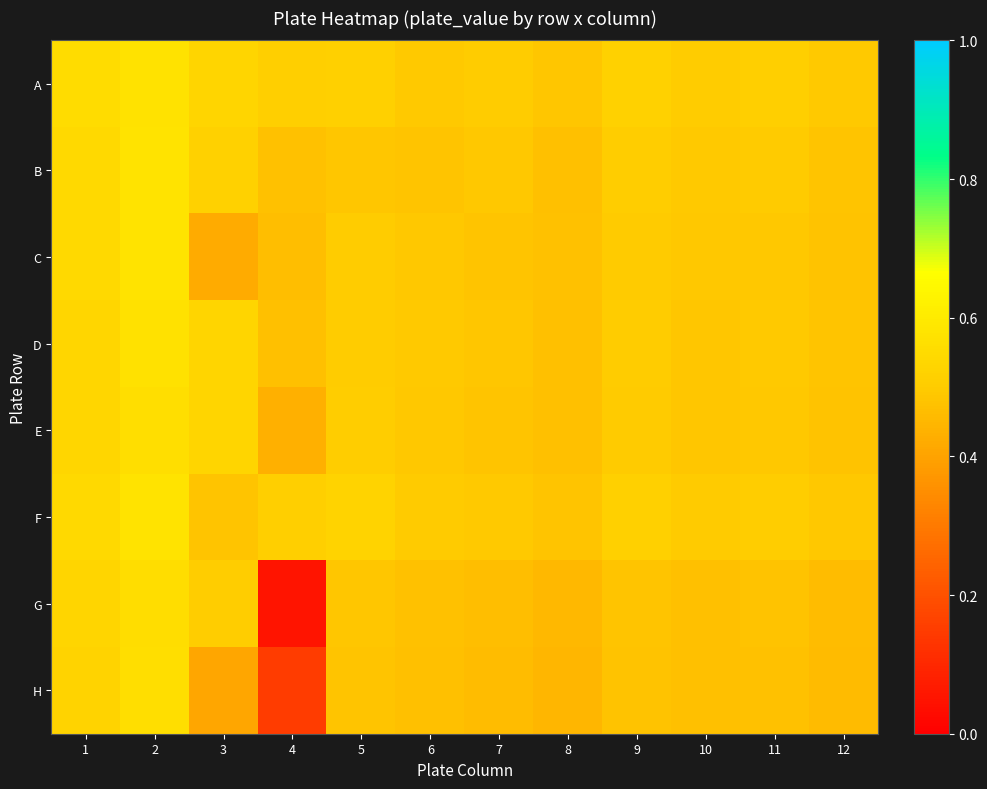

Reading left to right, list all the values displayed in this chart.

A: 1=0.6	2=0.6	3=0.5	4=0.5	5=0.5	6=0.5	7=0.5	8=0.5	9=0.5	10=0.5	11=0.5	12=0.5
B: 1=0.5	2=0.6	3=0.5	4=0.5	5=0.5	6=0.5	7=0.5	8=0.5	9=0.5	10=0.5	11=0.5	12=0.5
C: 1=0.5	2=0.6	3=0.4	4=0.5	5=0.5	6=0.5	7=0.5	8=0.5	9=0.5	10=0.5	11=0.5	12=0.5
D: 1=0.5	2=0.6	3=0.5	4=0.5	5=0.5	6=0.5	7=0.5	8=0.5	9=0.5	10=0.5	11=0.5	12=0.5
E: 1=0.5	2=0.6	3=0.5	4=0.4	5=0.5	6=0.5	7=0.5	8=0.5	9=0.5	10=0.5	11=0.5	12=0.5
F: 1=0.5	2=0.6	3=0.5	4=0.5	5=0.5	6=0.5	7=0.5	8=0.5	9=0.5	10=0.5	11=0.5	12=0.5
G: 1=0.5	2=0.6	3=0.5	4=0.1	5=0.5	6=0.5	7=0.5	8=0.5	9=0.5	10=0.5	11=0.5	12=0.5
H: 1=0.5	2=0.6	3=0.4	4=0.1	5=0.5	6=0.5	7=0.5	8=0.4	9=0.5	10=0.5	11=0.5	12=0.5